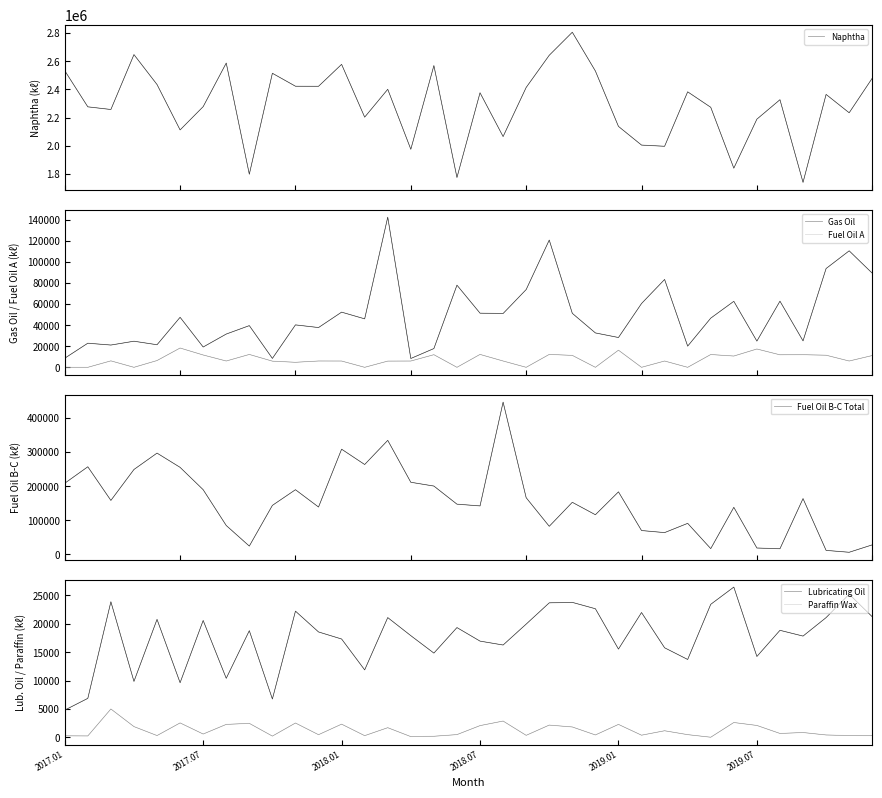

Is this an area chart (filled region under the line)?

No